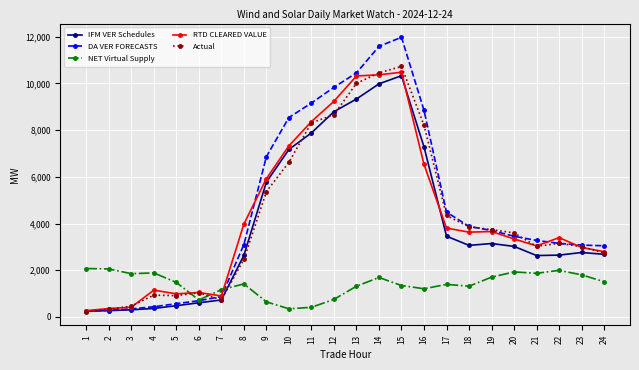

What is the average value of the NET Virtual Supply series?

1409.6